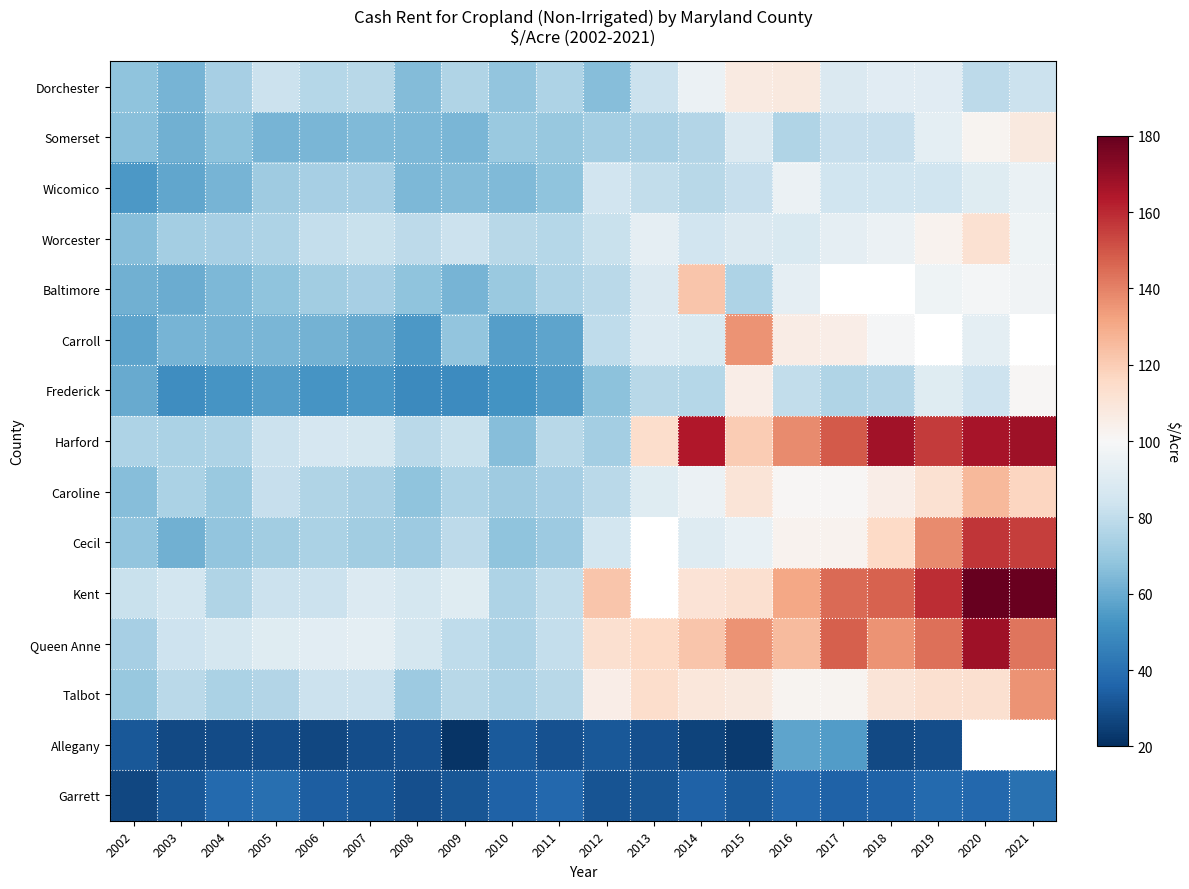

Which series has the largest total across all categories?

Harford